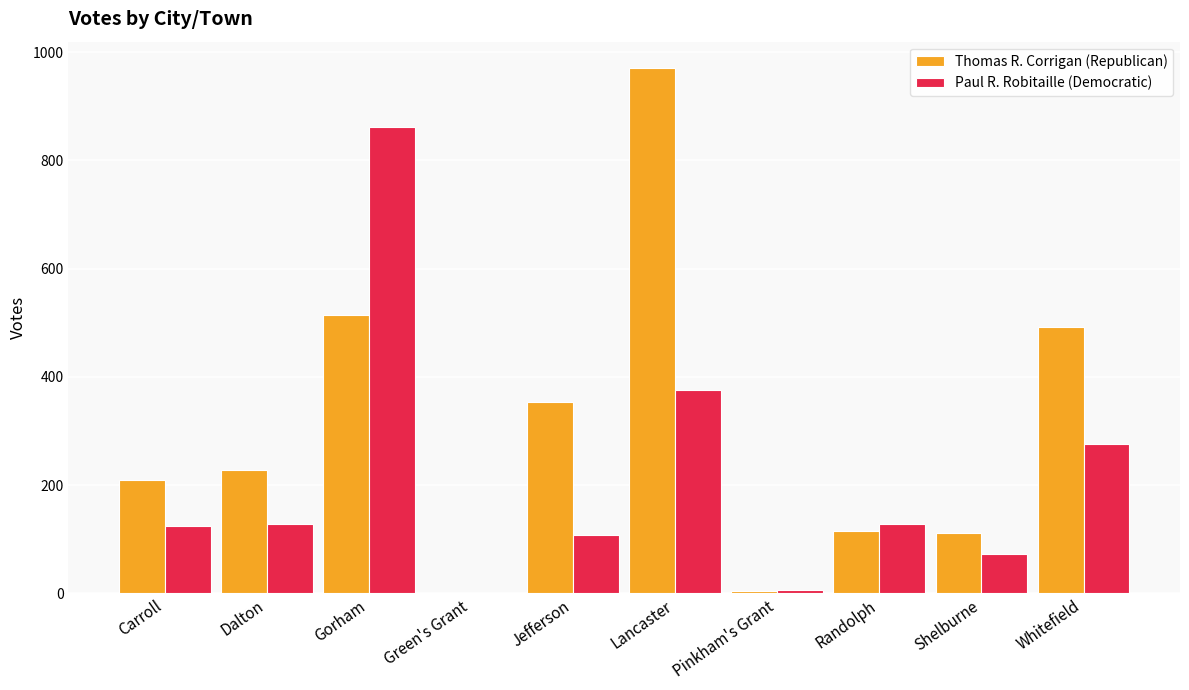

At which label is Paul R. Robitaille (Democratic) closest to 431?

Lancaster